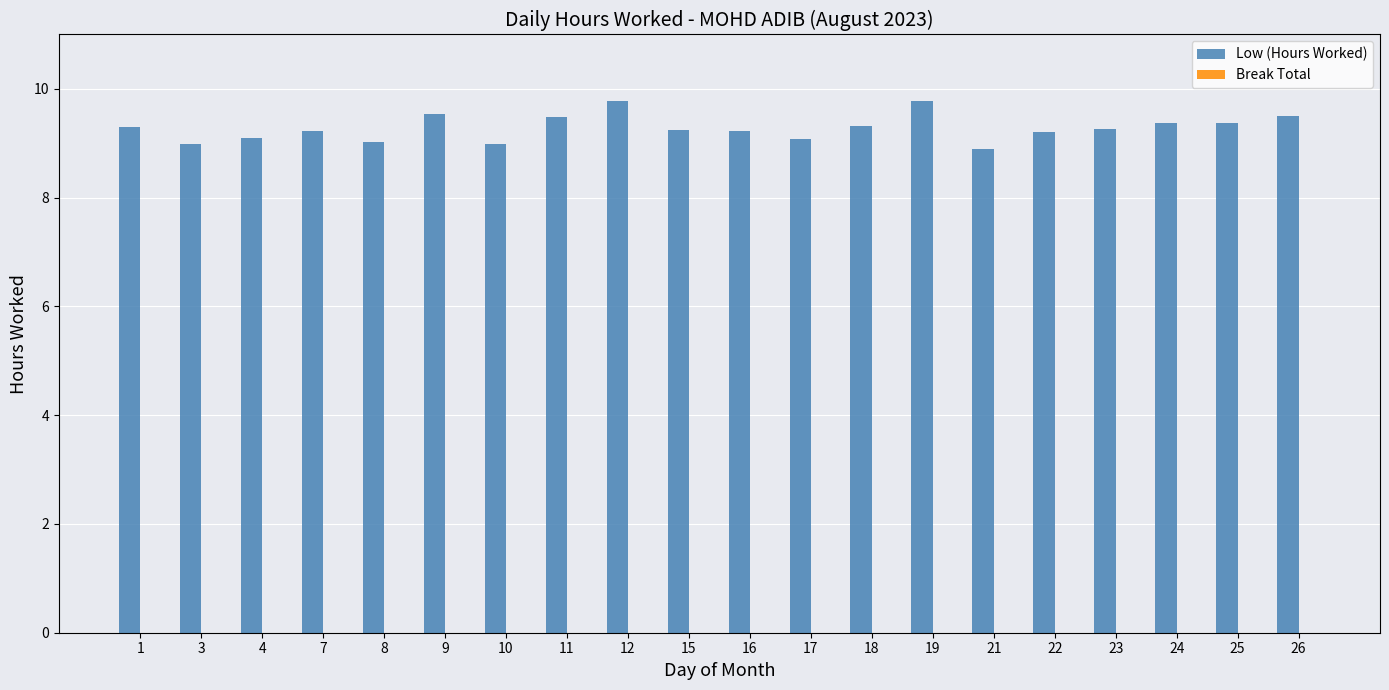

What is the difference between the maximum and second lowest values?

0.8